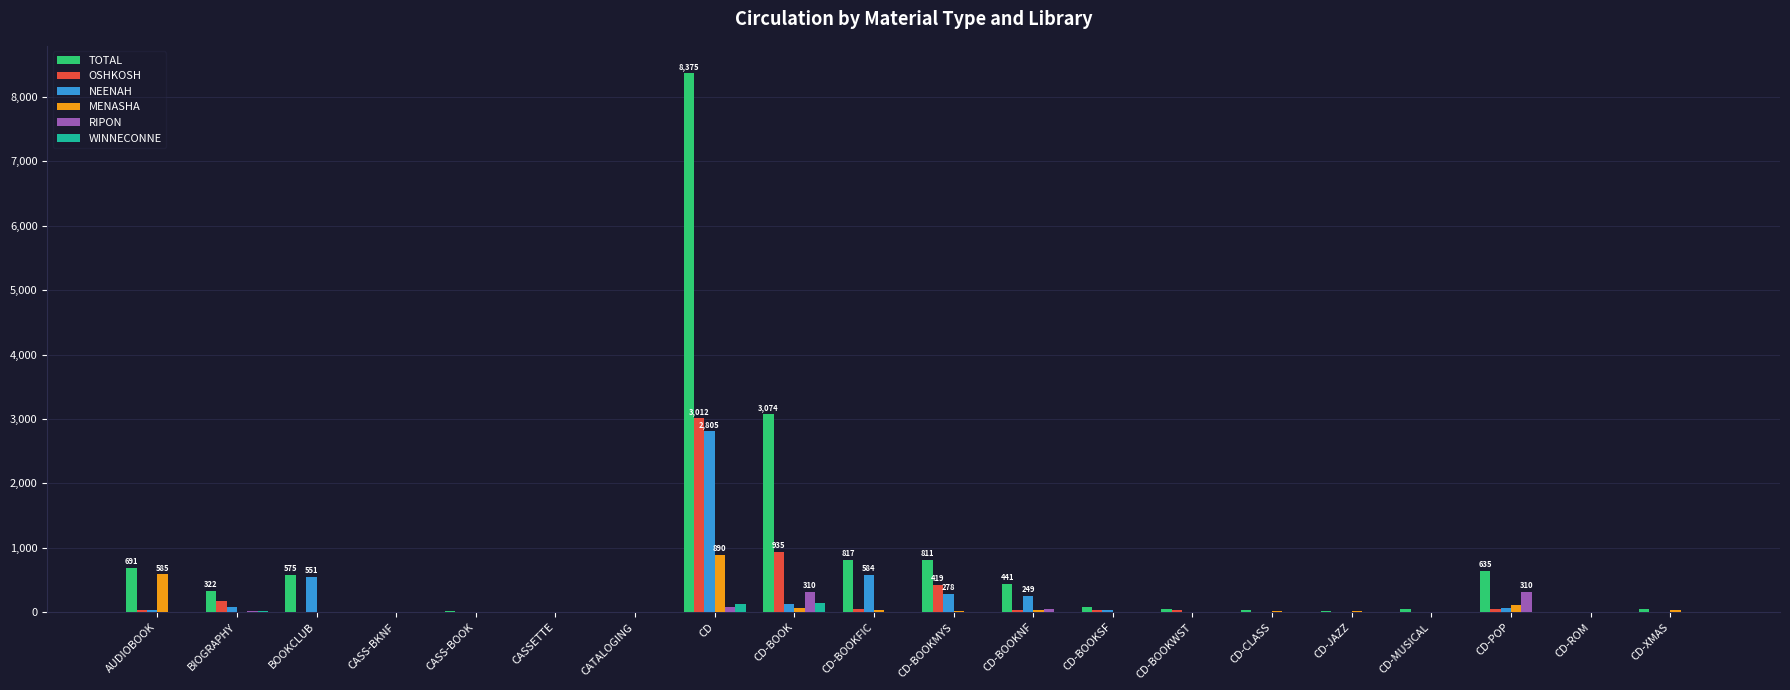

Which category has the highest value in the OSHKOSH series?

CD